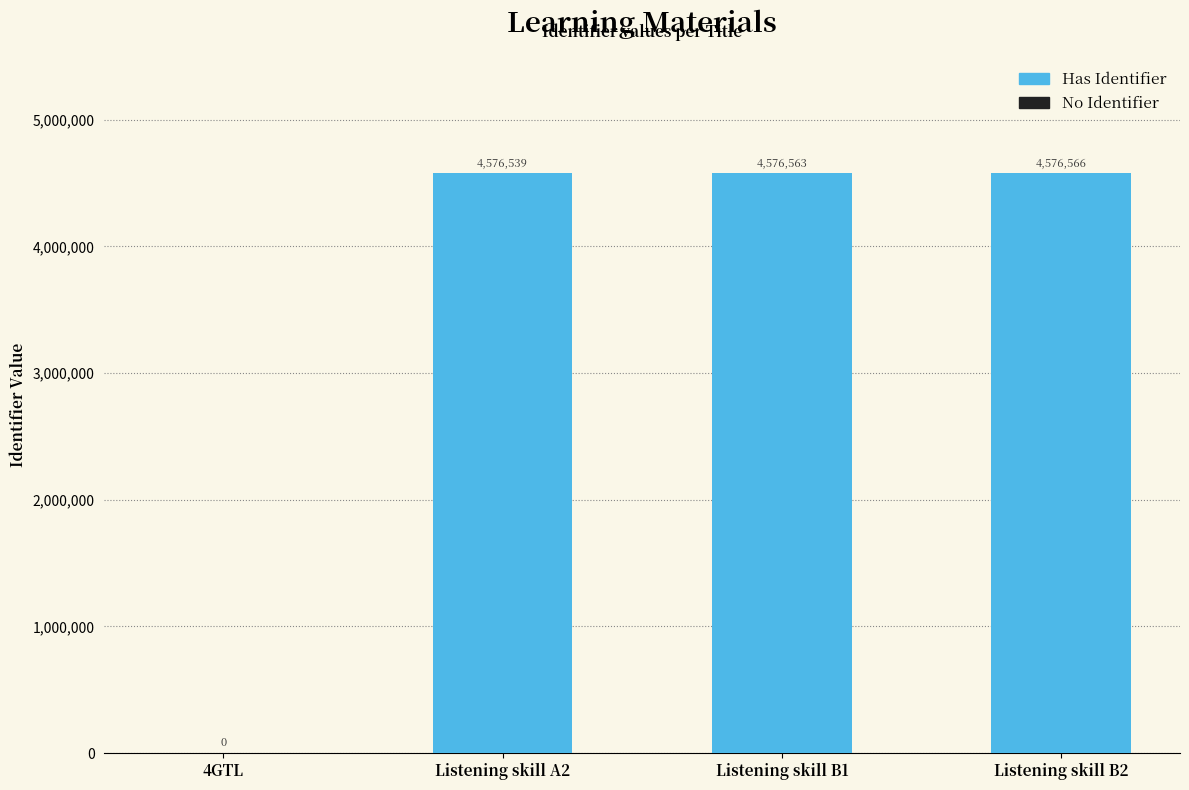

At which label is the value closest to 2288283?

Listening skill A2